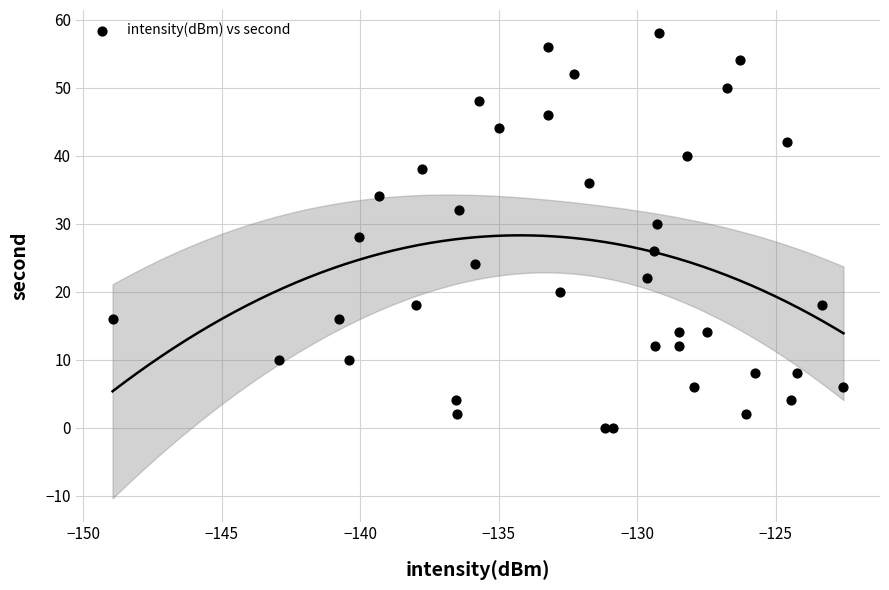

What is the range of Y values (max minus min)?

58